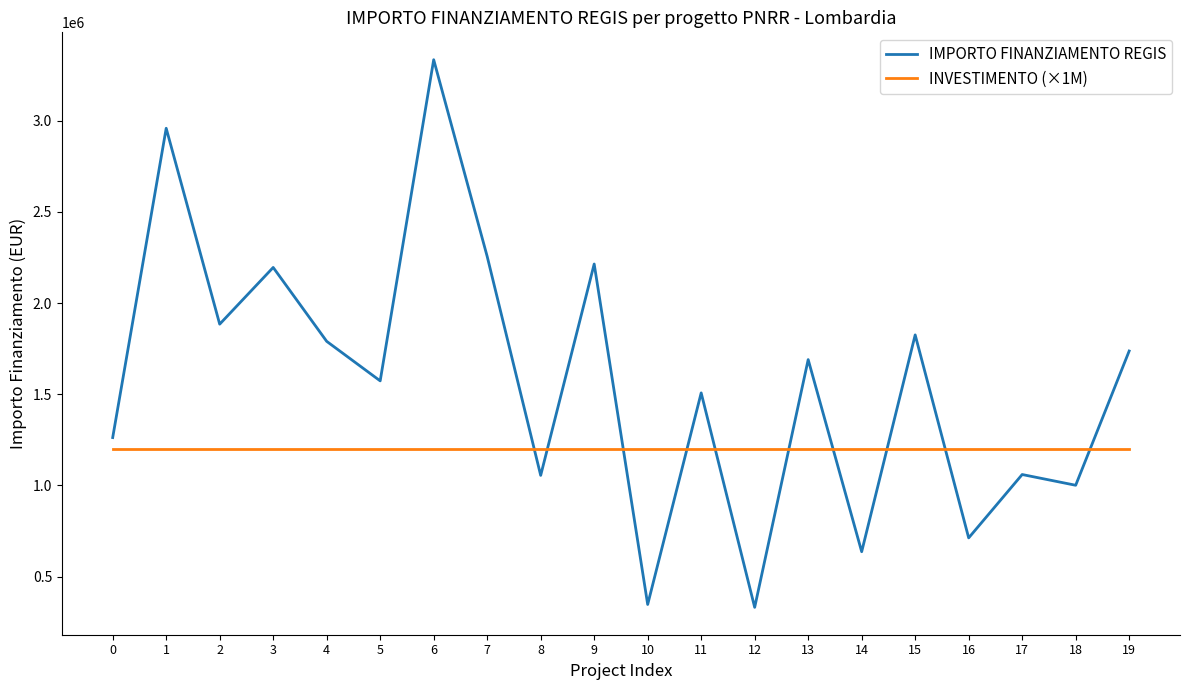

Rank the series by their average value, from highest to lowest.

IMPORTO FINANZIAMENTO REGIS, INVESTIMENTO (×1M)